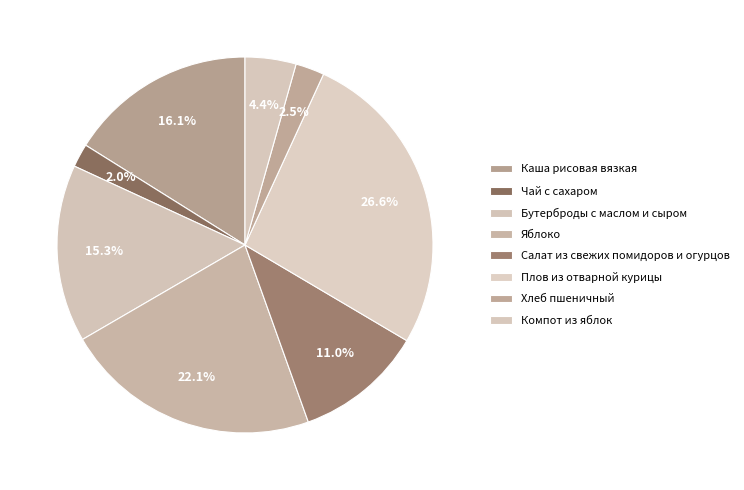

How many slices are in this pie chart?

8